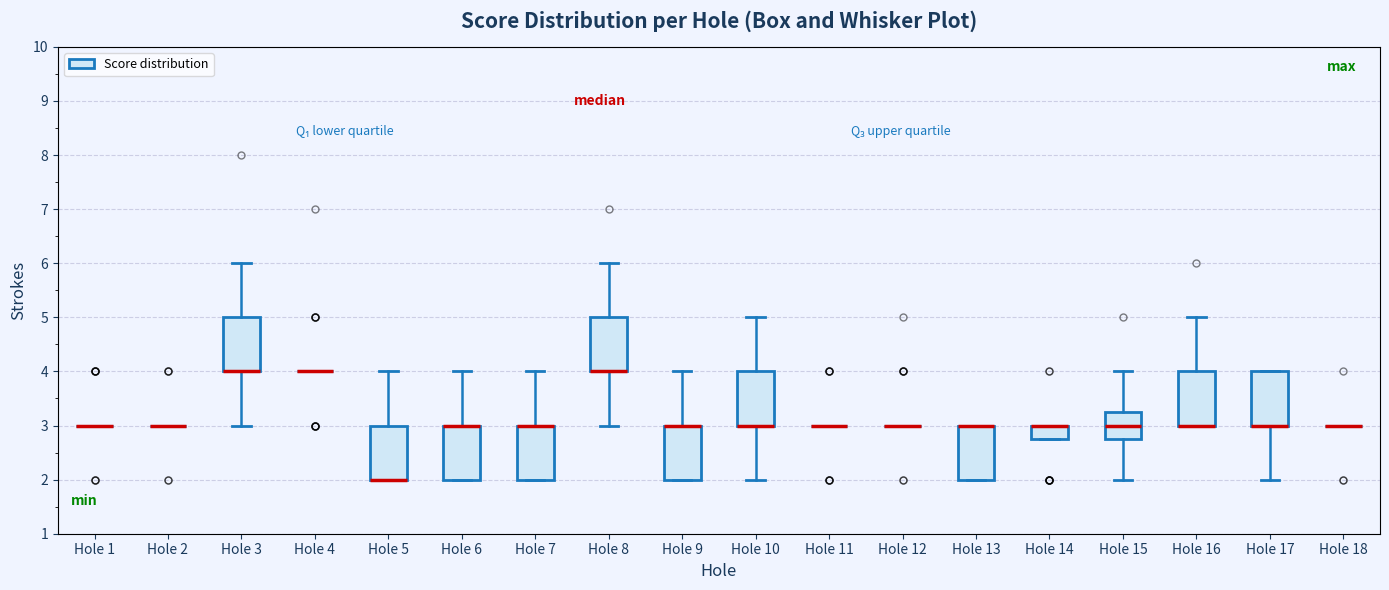

Reading left to right, read every box against the y-axis: the position of its median line, the range the box covers, and the ends of its whiskers. The values are not printed on the chart, so give them approximately, as read against the axis.

Hole 1: box collapsed to a line at 3.0, whiskers 3.0 to 3.0
Hole 2: box collapsed to a line at 3.0, whiskers 3.0 to 3.0
Hole 3: median 4.0 (drawn on the box's lower edge), box 4.0 to 5.0, whiskers 3.0 to 6.0
Hole 4: box collapsed to a line at 4.0, whiskers 4.0 to 4.0
Hole 5: median 2.0 (drawn on the box's lower edge), box 2.0 to 3.0, whiskers 2.0 to 4.0
Hole 6: median 3.0 (drawn on the box's upper edge), box 2.0 to 3.0, whiskers 2.0 to 4.0
Hole 7: median 3.0 (drawn on the box's upper edge), box 2.0 to 3.0, whiskers 2.0 to 4.0
Hole 8: median 4.0 (drawn on the box's lower edge), box 4.0 to 5.0, whiskers 3.0 to 6.0
Hole 9: median 3.0 (drawn on the box's upper edge), box 2.0 to 3.0, whiskers 2.0 to 4.0
Hole 10: median 3.0 (drawn on the box's lower edge), box 3.0 to 4.0, whiskers 2.0 to 5.0
Hole 11: box collapsed to a line at 3.0, whiskers 3.0 to 3.0
Hole 12: box collapsed to a line at 3.0, whiskers 3.0 to 3.0
Hole 13: median 3.0 (drawn on the box's upper edge), box 2.0 to 3.0, whiskers 2.0 to 3.0
Hole 14: median 3.0 (drawn on the box's upper edge), box 2.8 to 3.0, whiskers 2.8 to 3.0
Hole 15: median 3.0, box 2.8 to 3.3, whiskers 2.0 to 4.0
Hole 16: median 3.0 (drawn on the box's lower edge), box 3.0 to 4.0, whiskers 3.0 to 5.0
Hole 17: median 3.0 (drawn on the box's lower edge), box 3.0 to 4.0, whiskers 2.0 to 4.0
Hole 18: box collapsed to a line at 3.0, whiskers 3.0 to 3.0